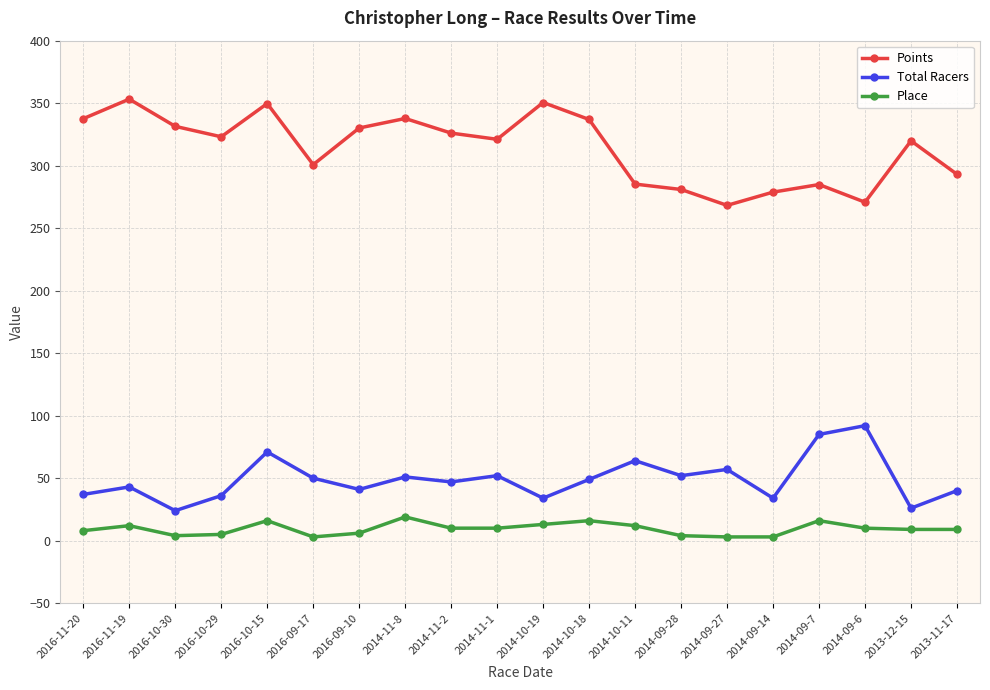

What is the average value of the Place series?

9.4